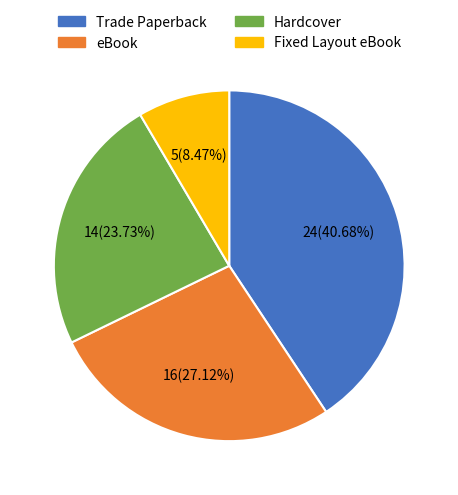

Does Trade Paperback account for over 50% of the chart?

No